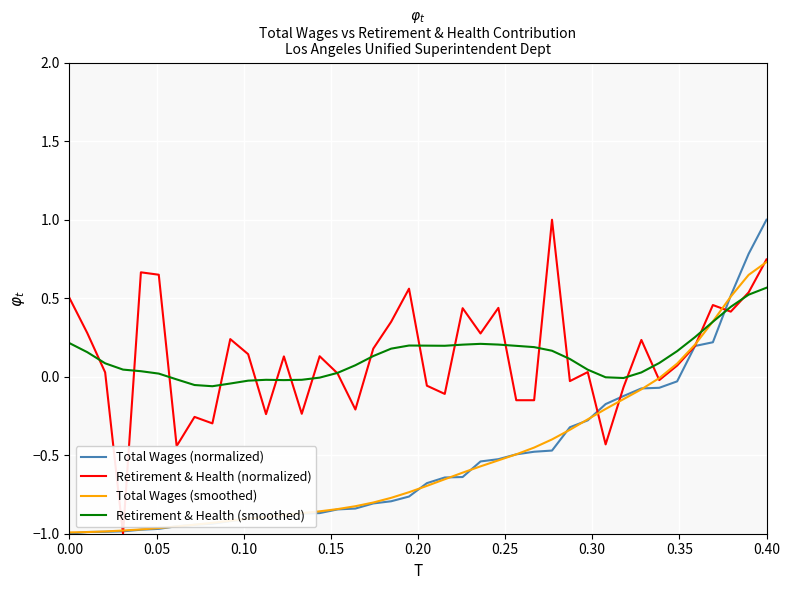

After their last crossing, which series has the higher values: Total Wages (normalized) or Retirement & Health (smoothed)?

Total Wages (normalized)